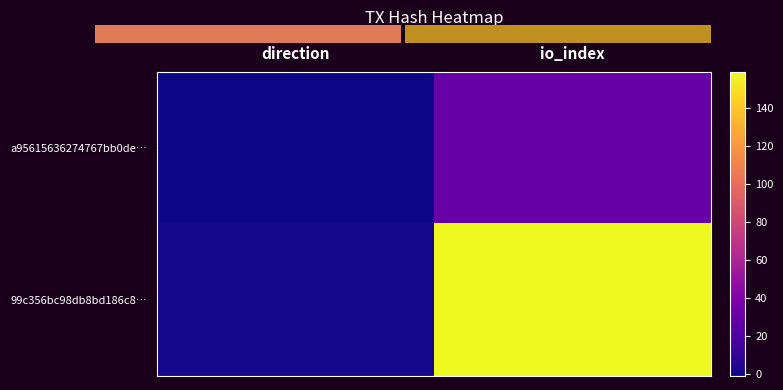

What is the spread (max minus min) of values at direction?

2